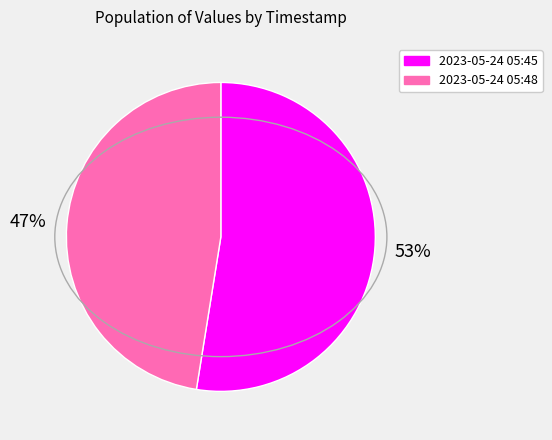

Does any single category account for the majority?

Yes